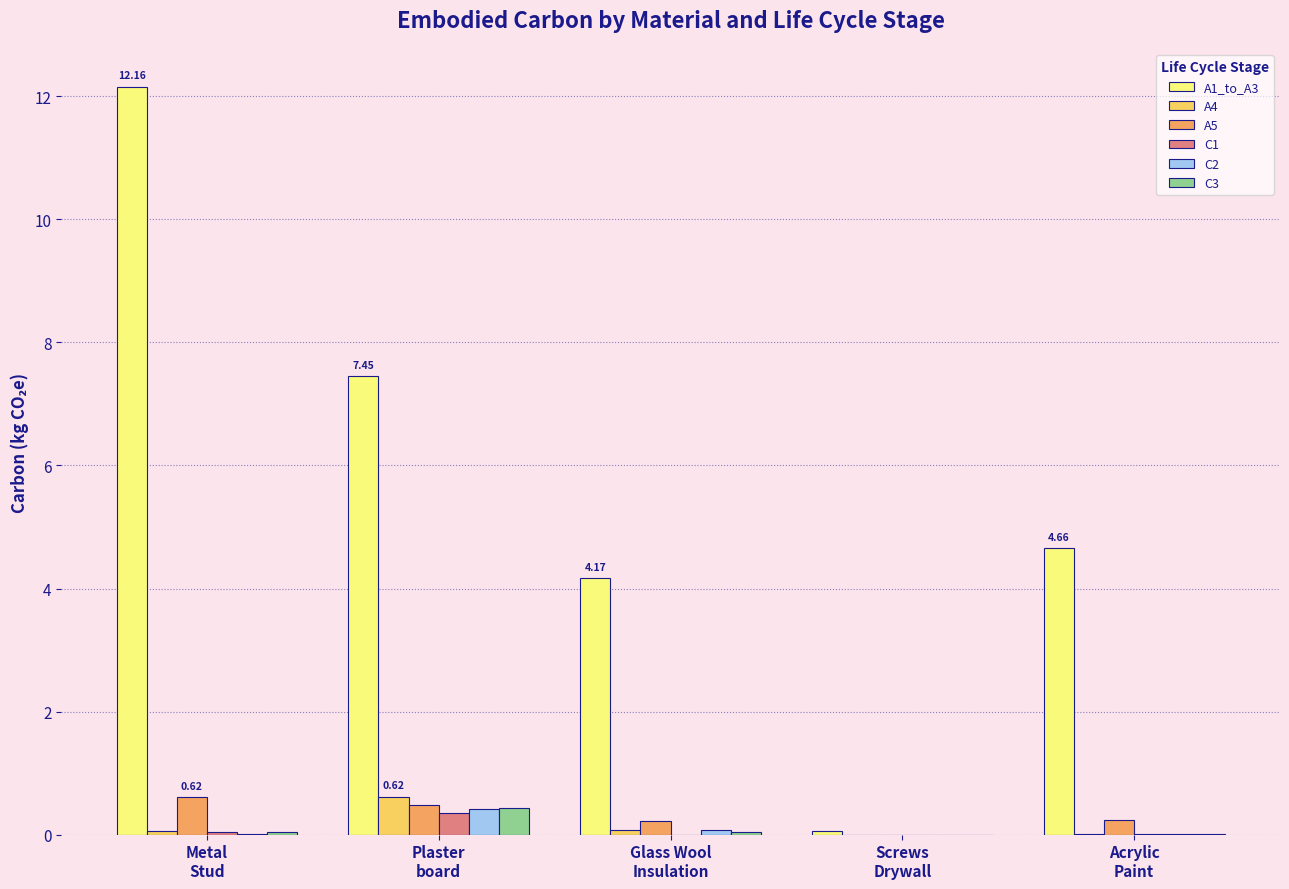

What is the sum of all C3 values?

0.5